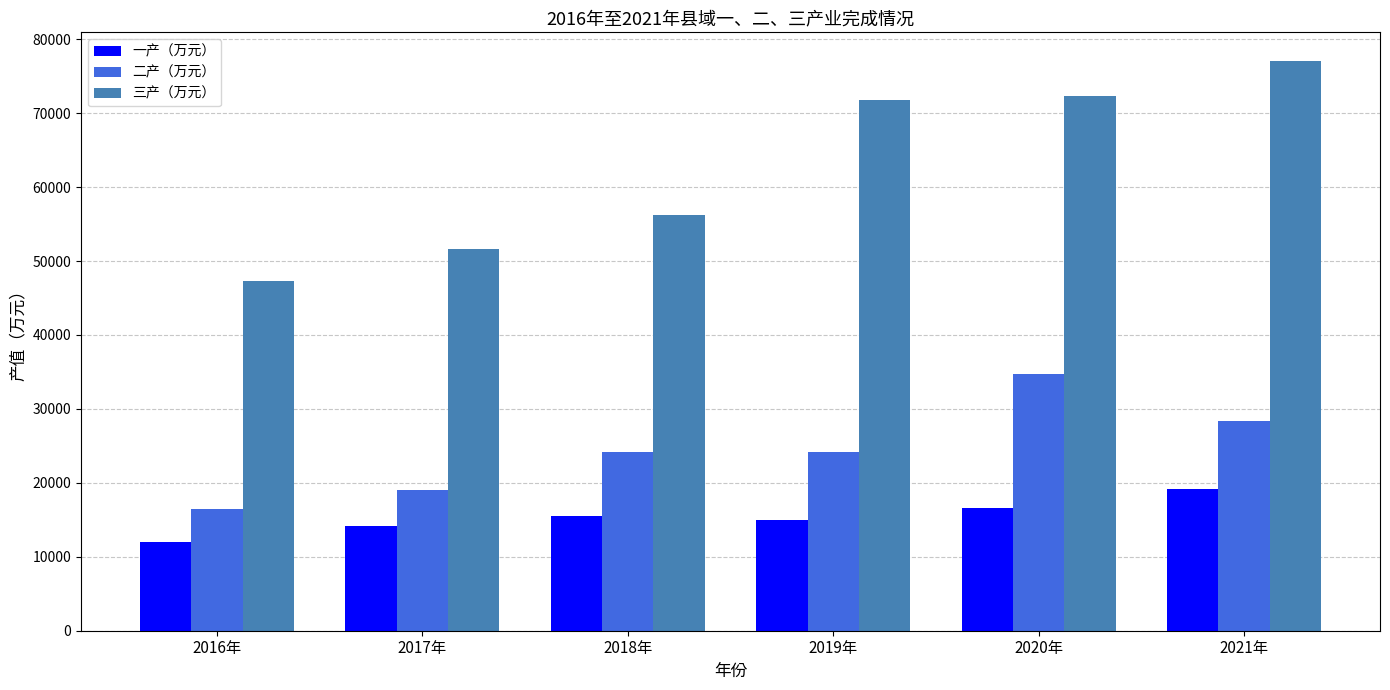

How many bars are there in each group?

3